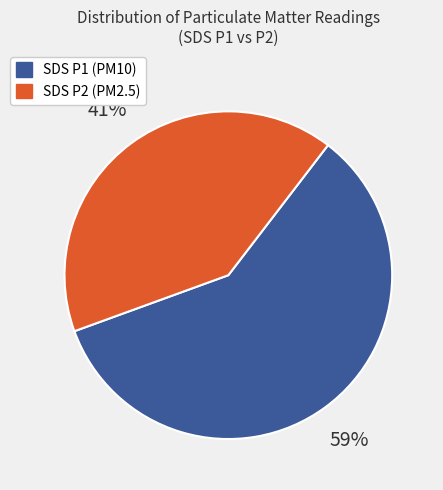

Is there any slice that represents more than half of the pie?

Yes